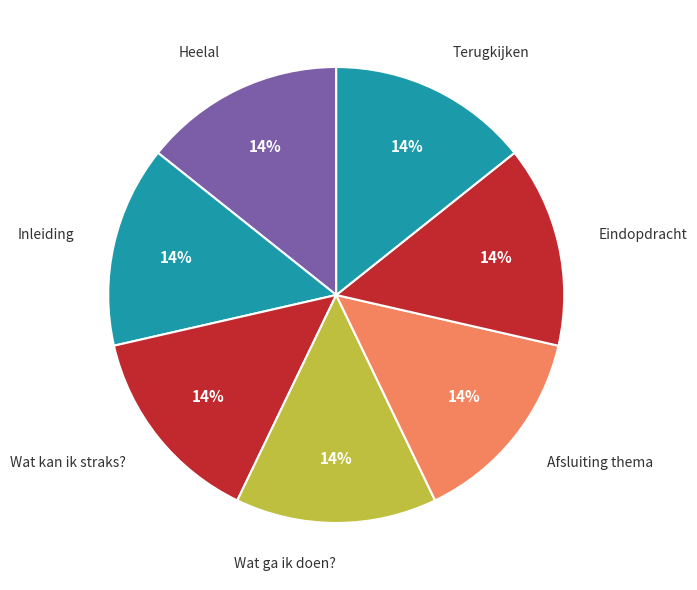

To the nearest percent, what portion does Inleiding represent?

14%